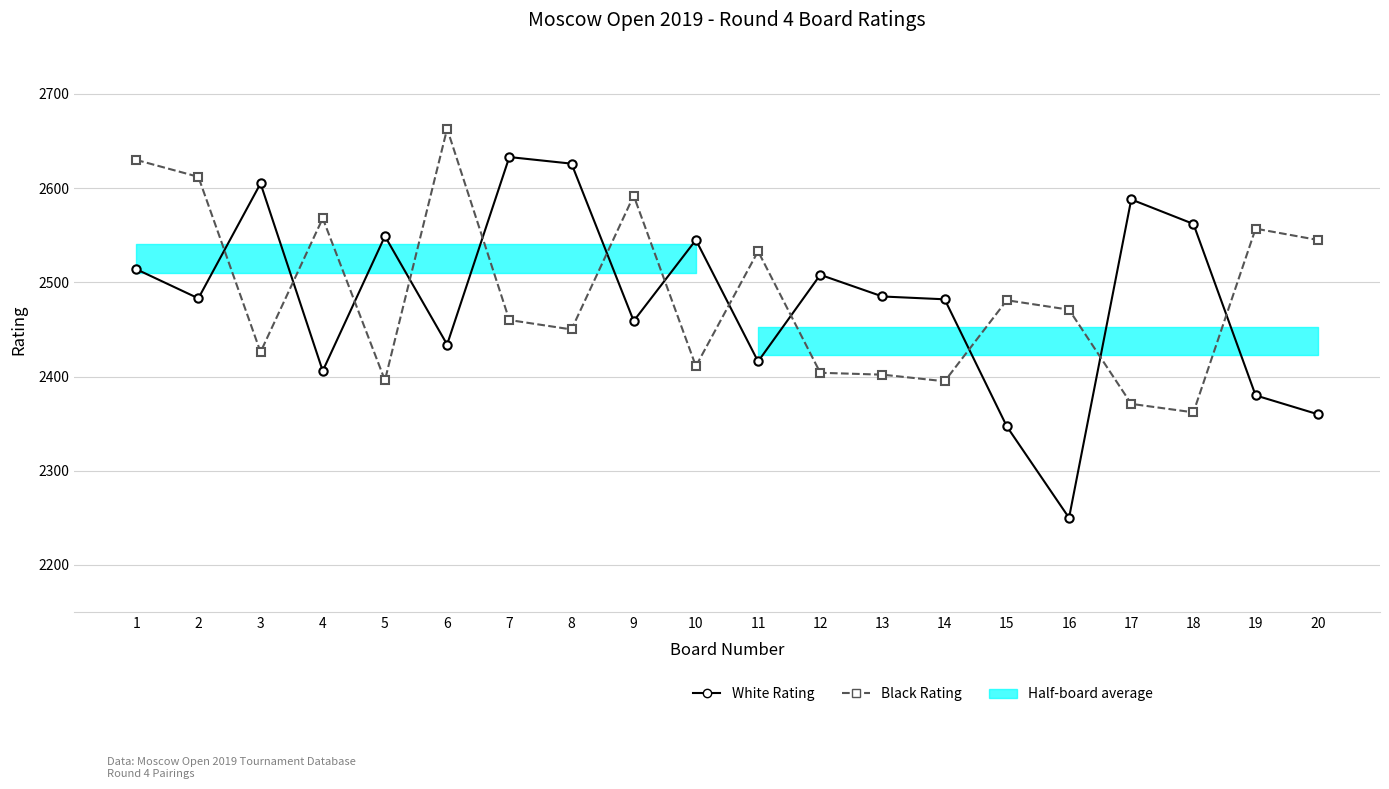

What is the total value across all series at 20?

4905